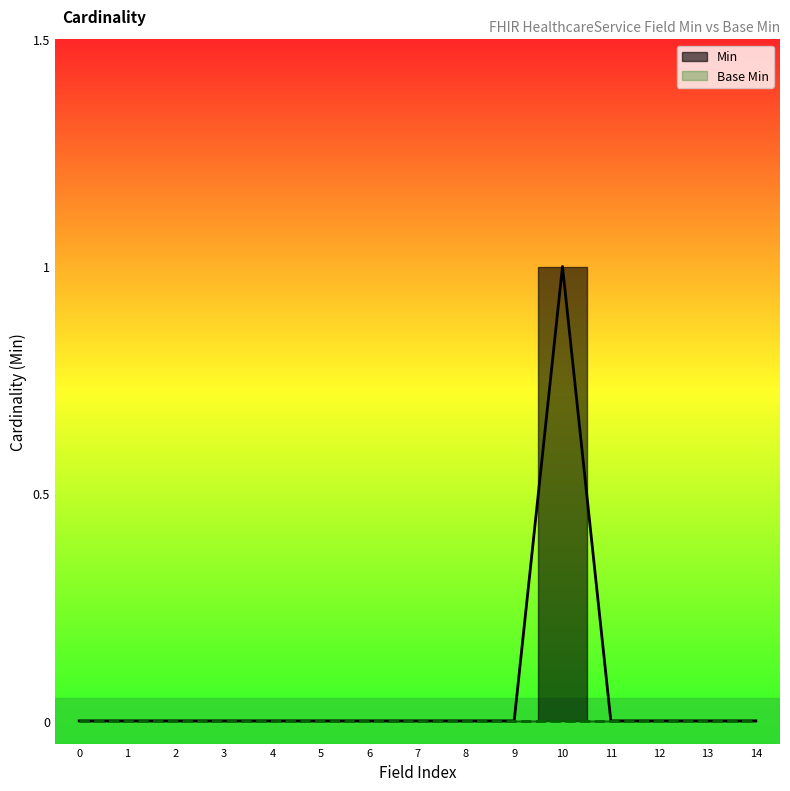

Reading right to left, transcribe all the data shown in this chart.

Min: 0	0	0	0	1	0	0	0	0	0	0	0	0	0	0
Base Min: 0	0	0	0	0	0	0	0	0	0	0	0	0	0	0